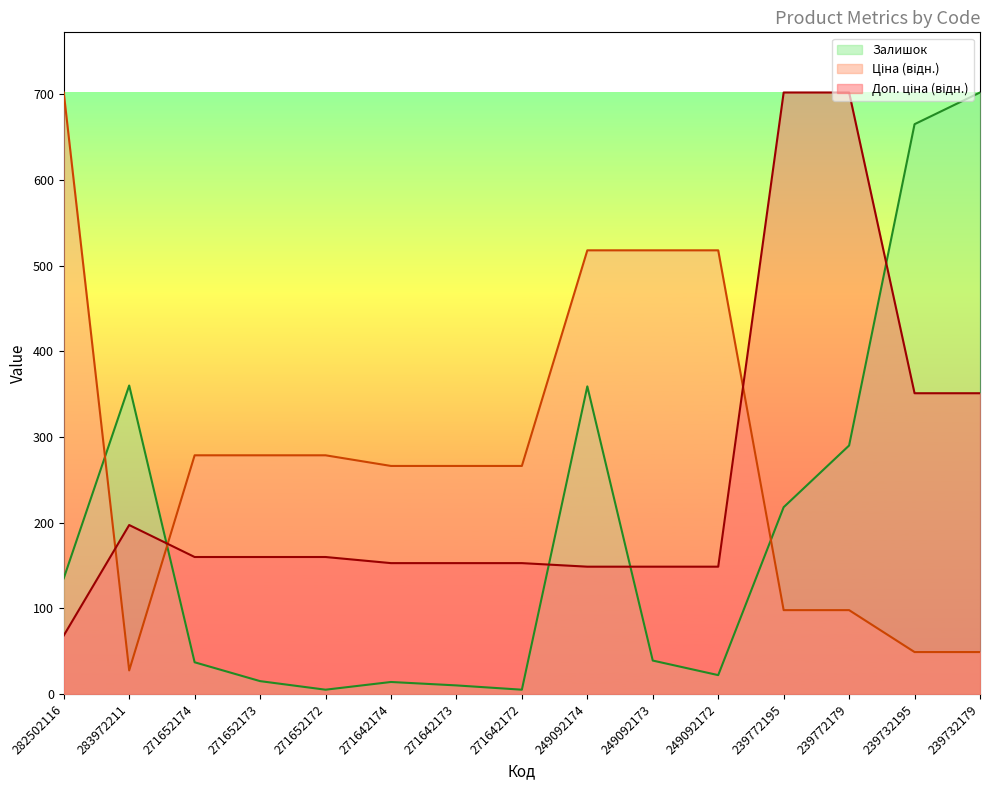

What position from the right is 249092174?

7